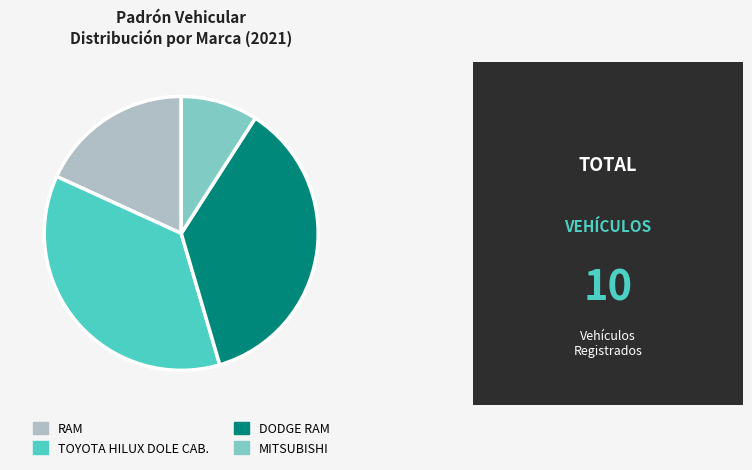

Is the sum of DODGE RAM and RAM greater than half?

Yes